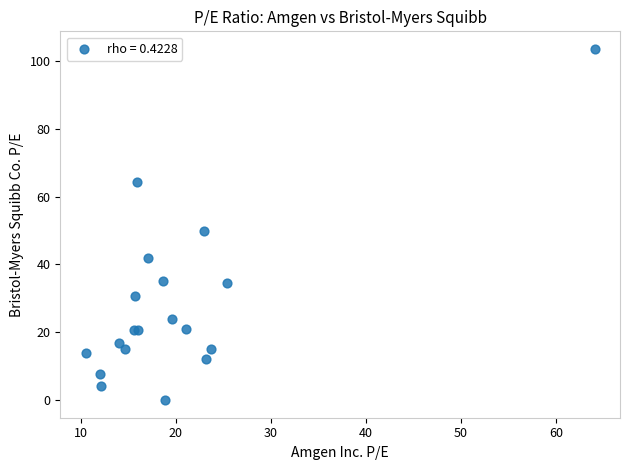

What Y value in the scatter plot is closest to 51?

49.8